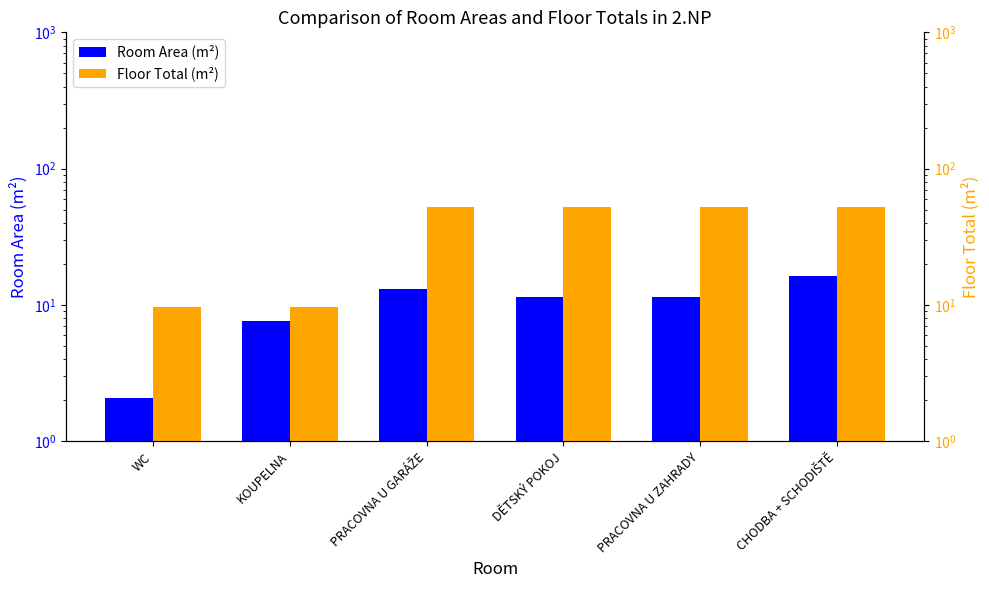

What is the difference between the maximum and minimum values in the Floor Total (m²) series?

42.8